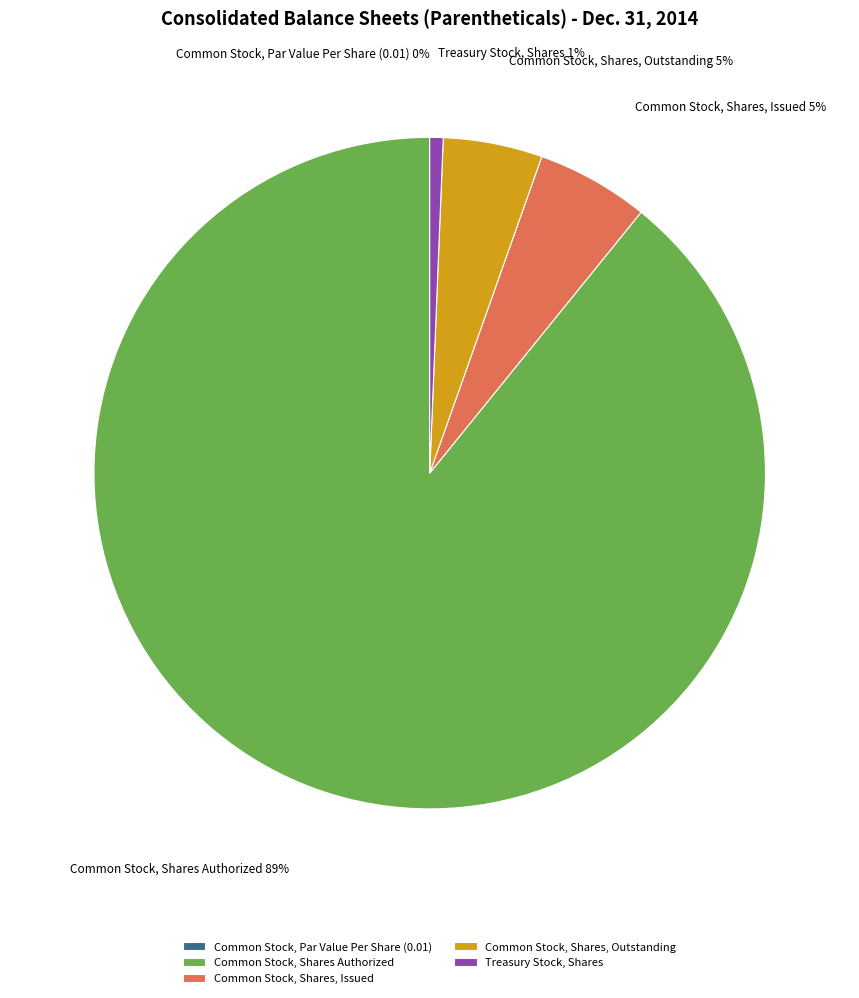

What is the largest slice in the pie chart?

Common Stock, Shares Authorized